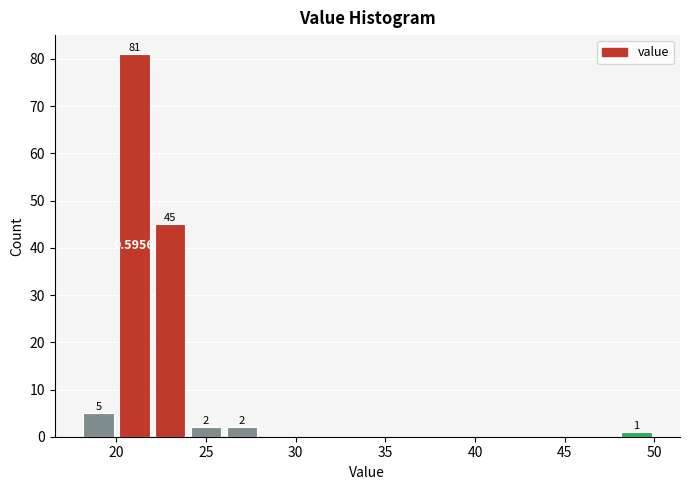

Over which range of the x-axis is the bar tallest?

20 to 22